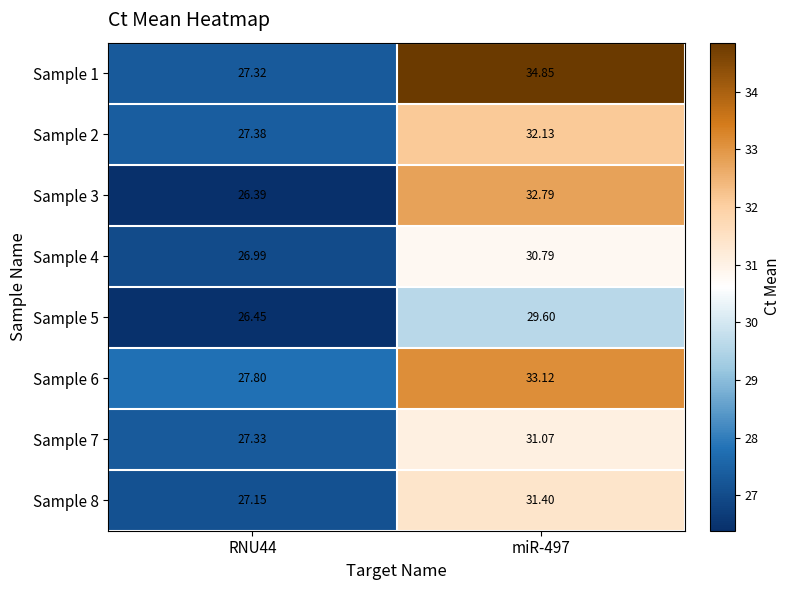

Rank the series at miR-497 from lowest to highest value.

Sample 5, Sample 4, Sample 7, Sample 8, Sample 2, Sample 3, Sample 6, Sample 1